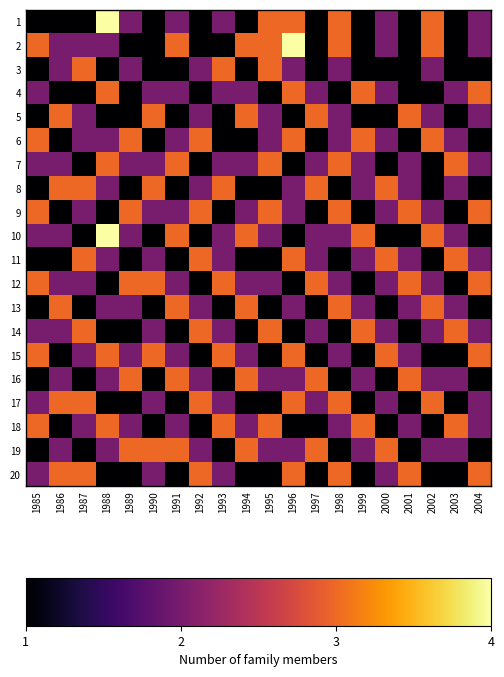

Which series has the largest range (max minus min)?

1